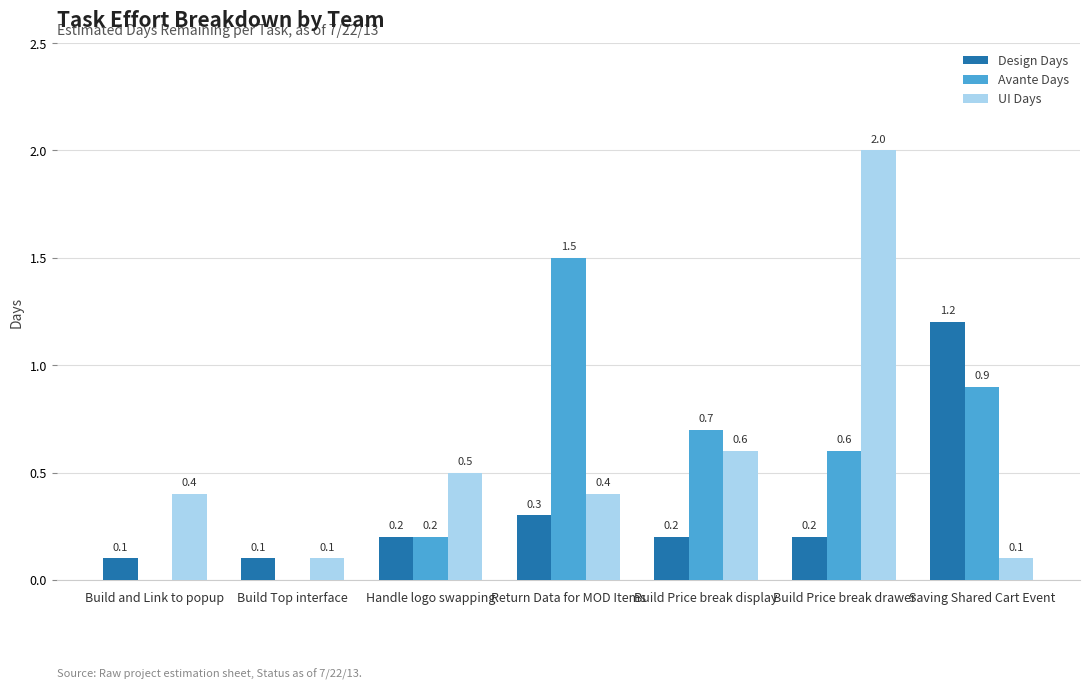

What is the greatest value displayed?

2.0